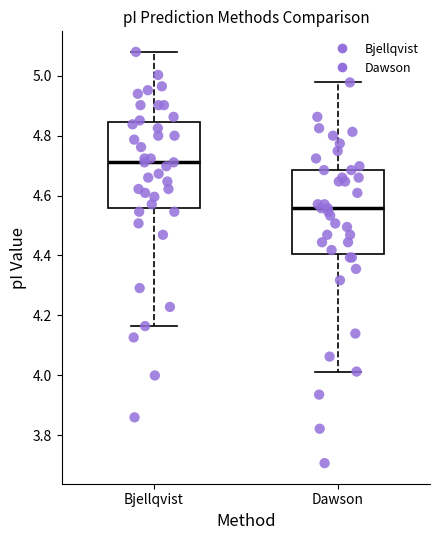

Which box's median line is the highest?

Bjellqvist